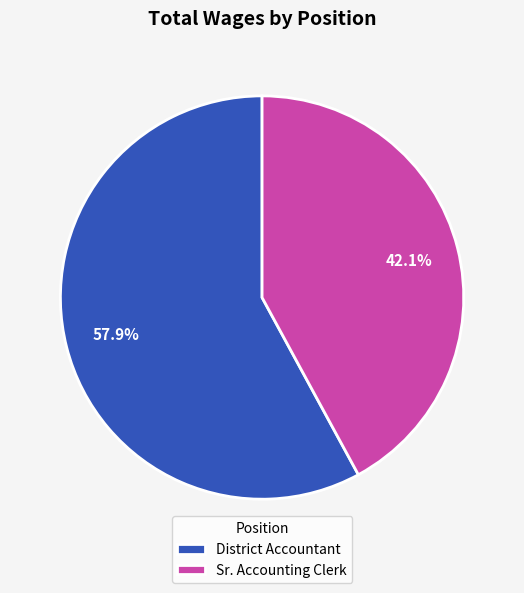

Is it true that District Accountant is 64% of the pie?

False